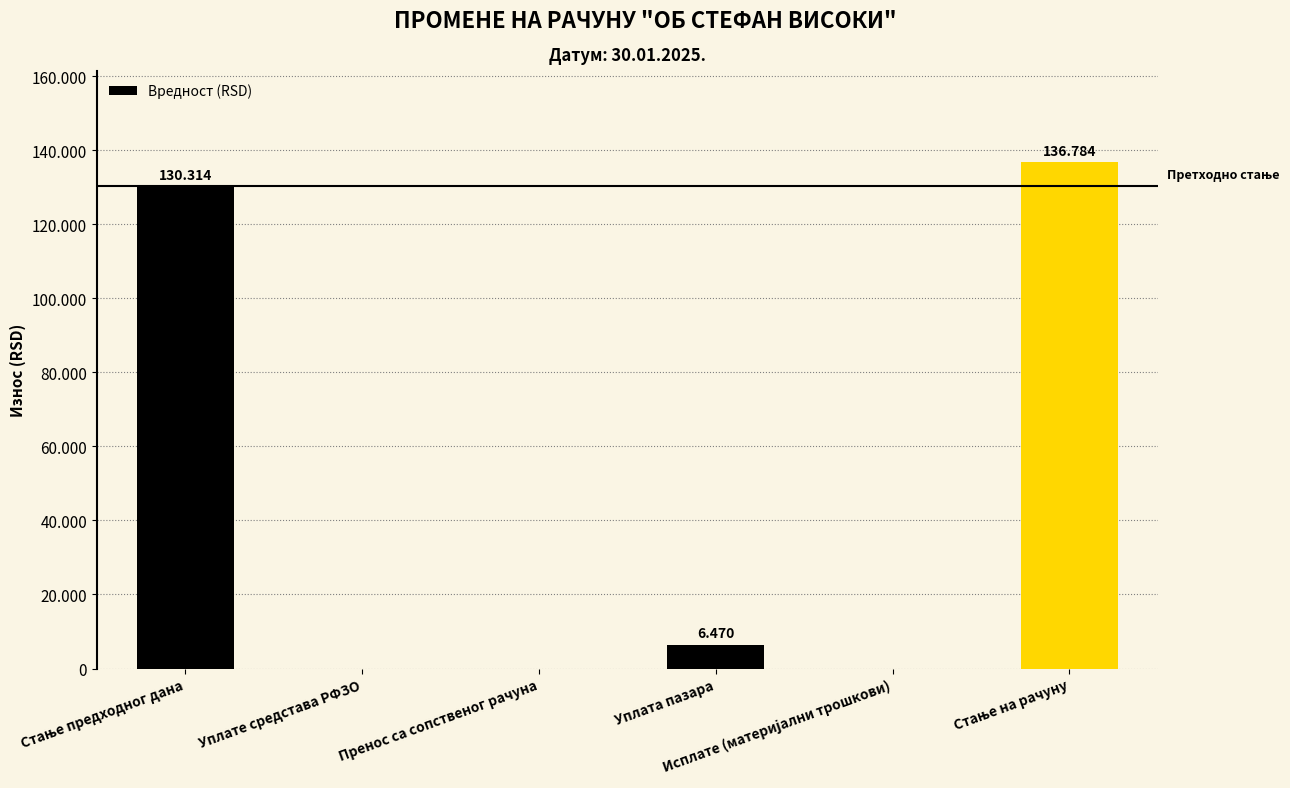

The value at Исплате (материјални трошкови) is 0. True or false?

True